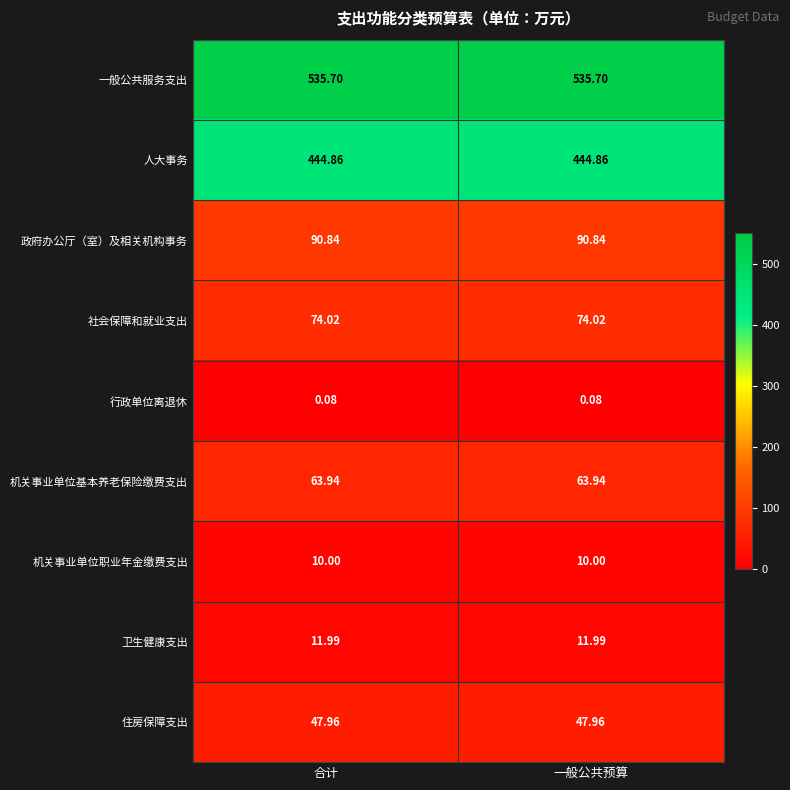

Rank the series by their maximum value, from highest to lowest.

一般公共服务支出, 人大事务, 政府办公厅（室）及相关机构事务, 社会保障和就业支出, 机关事业单位基本养老保险缴费支出, 住房保障支出, 卫生健康支出, 机关事业单位职业年金缴费支出, 行政单位离退休